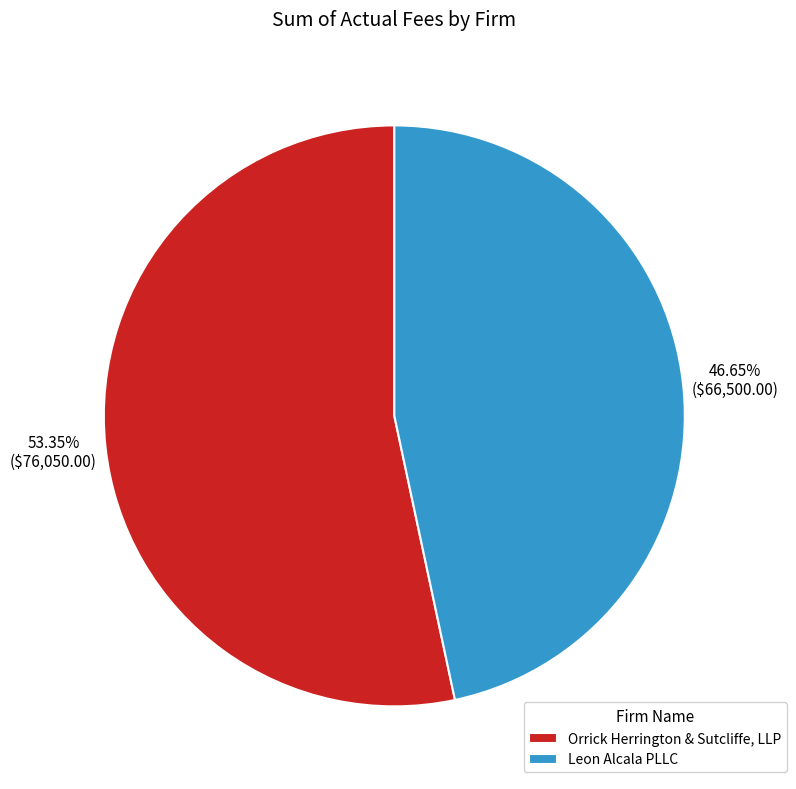

What is the majority slice?

Orrick Herrington & Sutcliffe, LLP